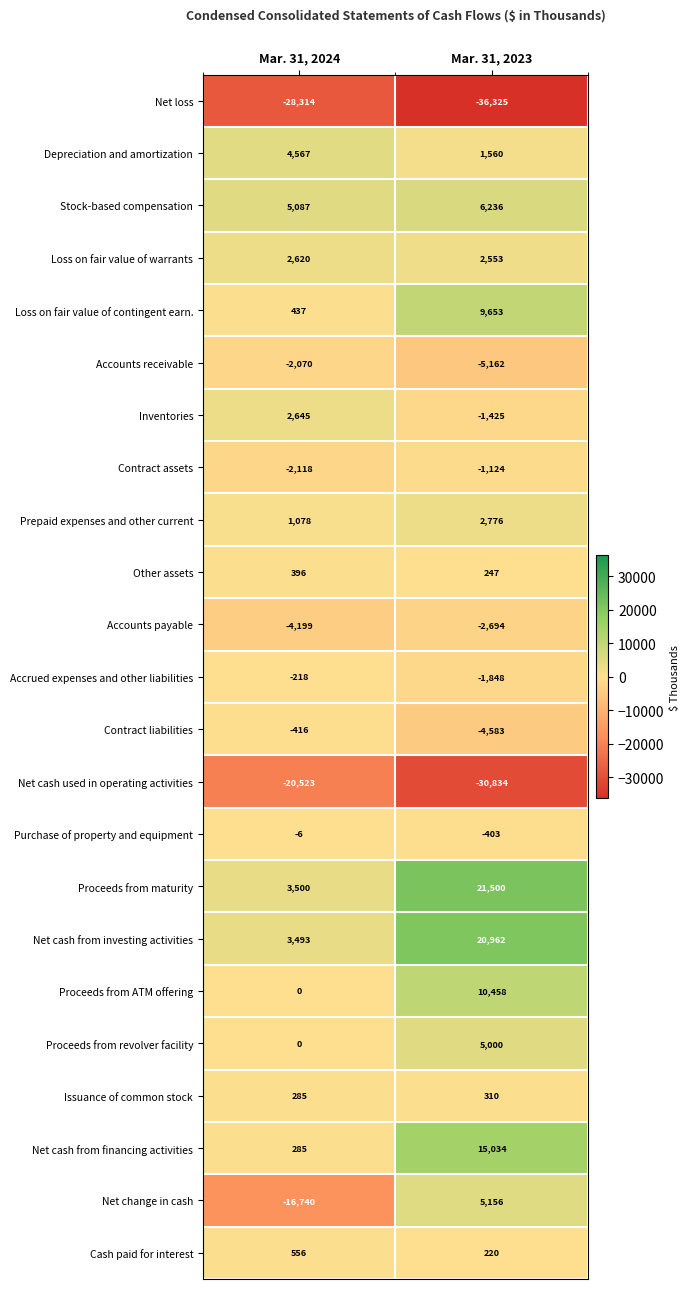

List the series in order of their peak value, highest first.

Proceeds from maturity, Net cash from investing activities, Net cash from financing activities, Proceeds from ATM offering, Loss on fair value of contingent earn., Stock-based compensation, Net change in cash, Proceeds from revolver facility, Depreciation and amortization, Prepaid expenses and other current, Inventories, Loss on fair value of warrants, Cash paid for interest, Other assets, Issuance of common stock, Purchase of property and equipment, Accrued expenses and other liabilities, Contract liabilities, Contract assets, Accounts receivable, Accounts payable, Net cash used in operating activities, Net loss